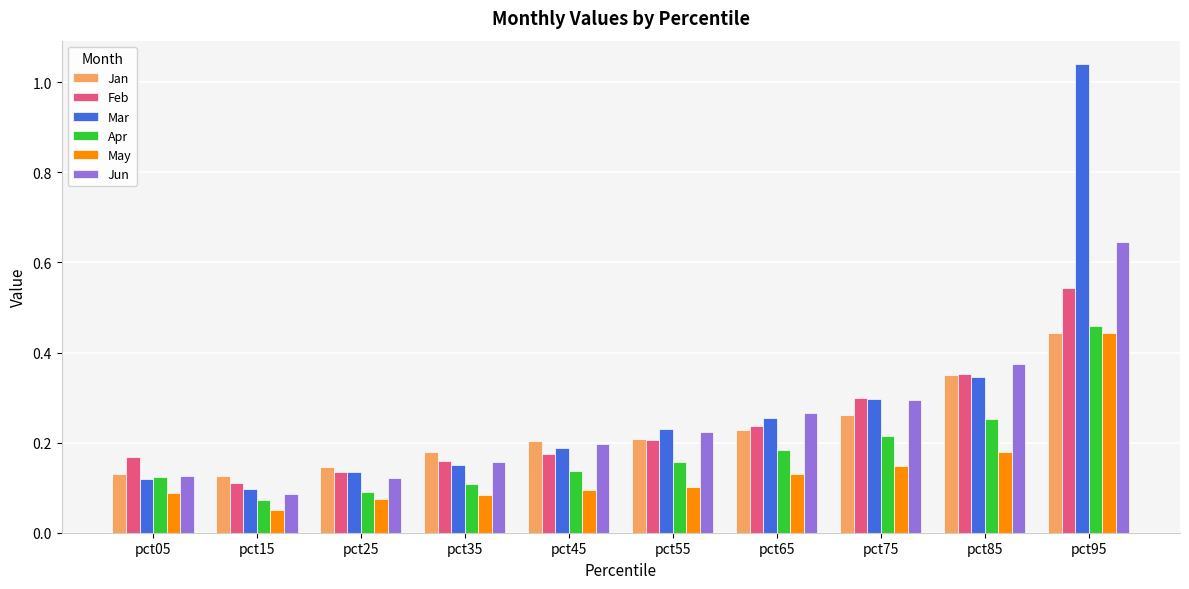

At which category is the sum across all series the highest?

pct95